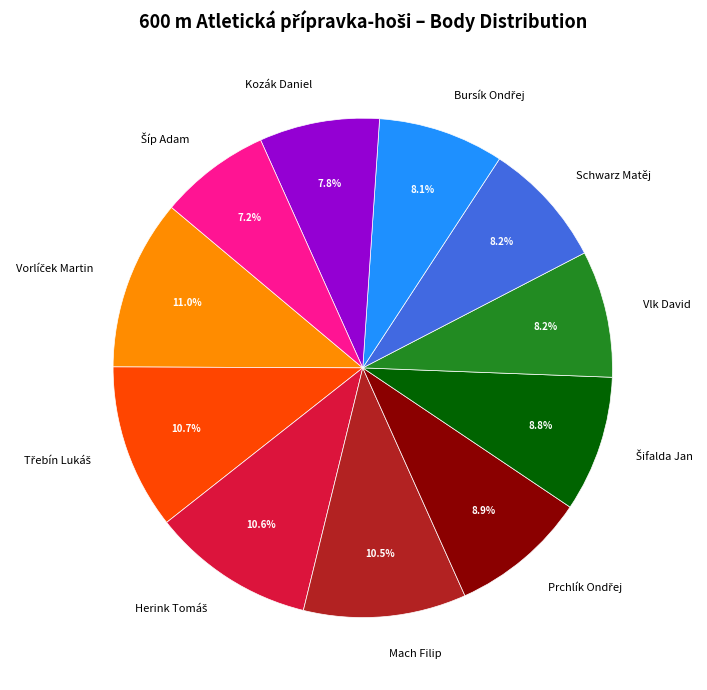

Is there a majority slice in this chart?

No